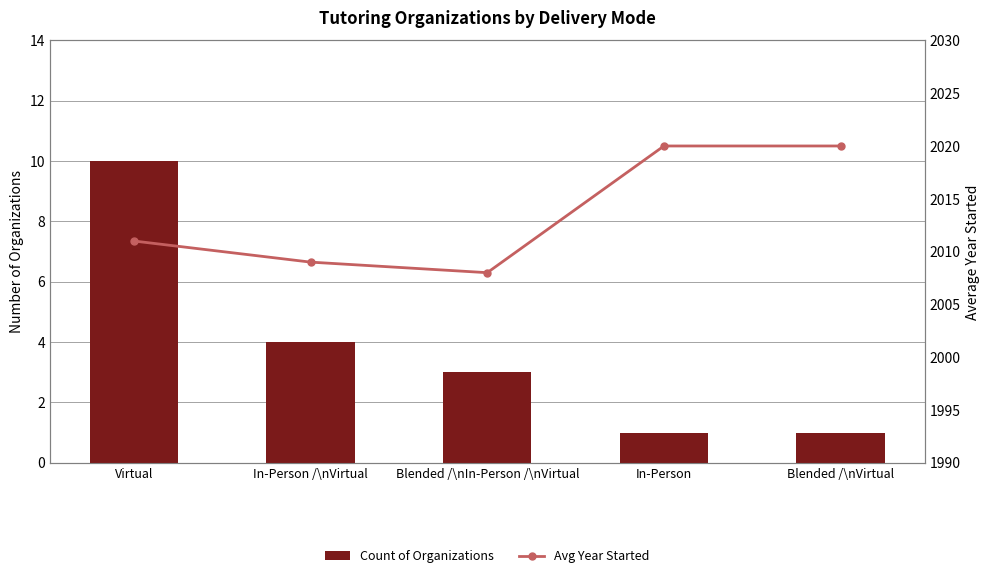

How many values in the Avg Year Started series exceed 2011?

2